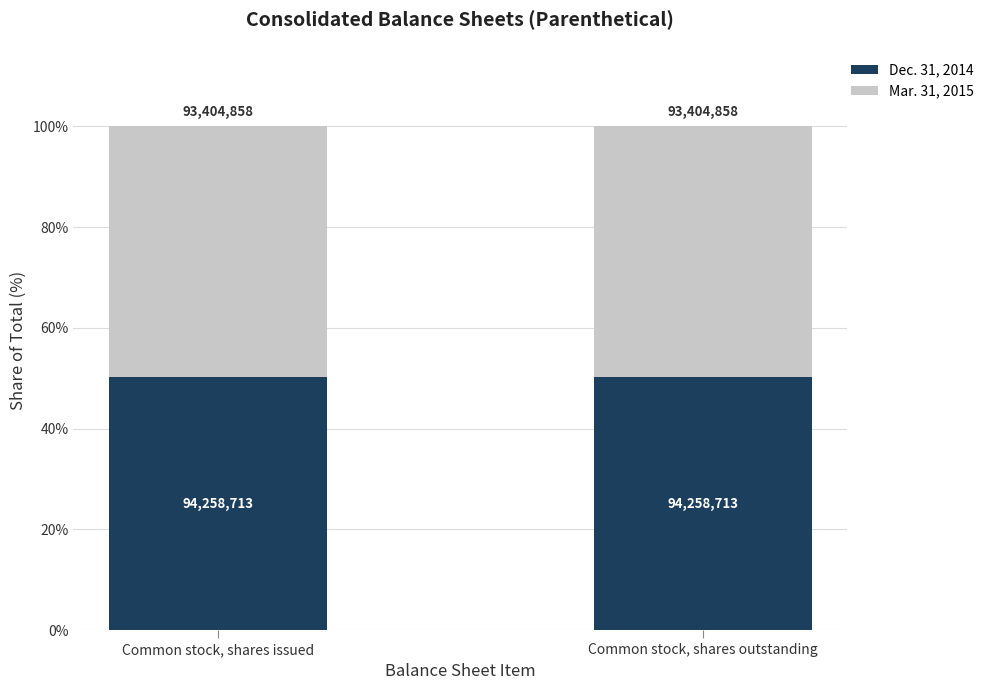

How many bars are there in total?

2